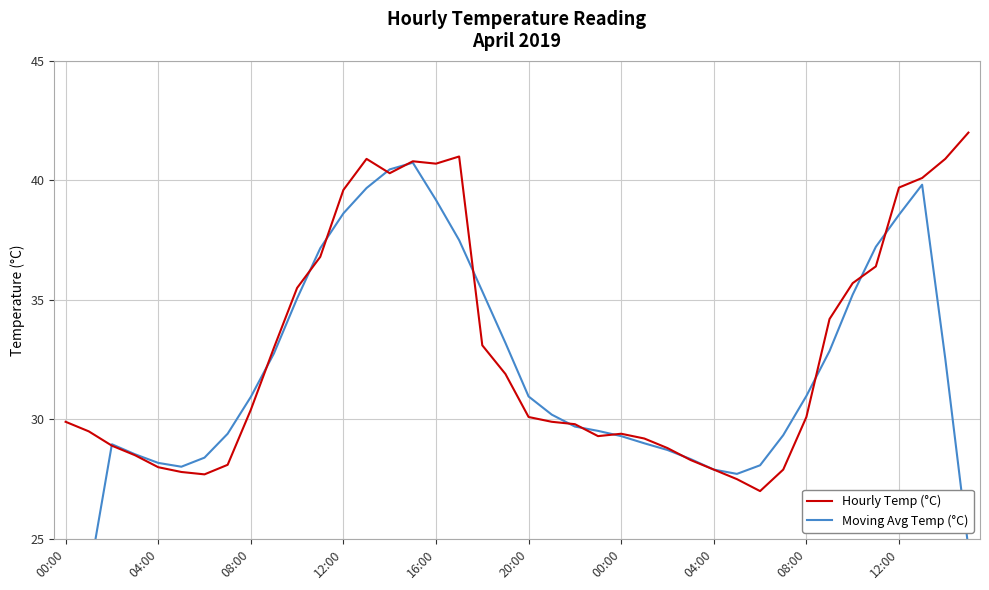

True or false: Moving Avg Temp (°C) has a value of 24.4 at 17.

False